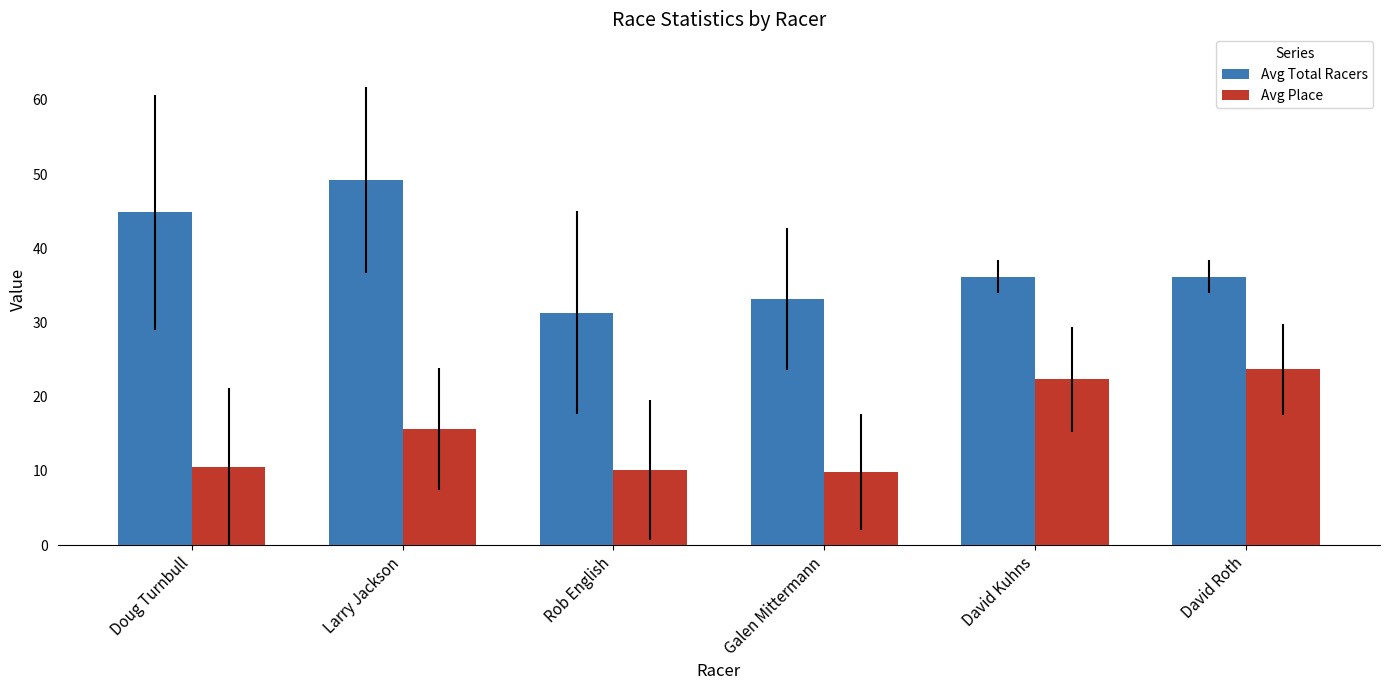

True or false: Avg Total Racers has a value of 36.2 at David Kuhns.

True